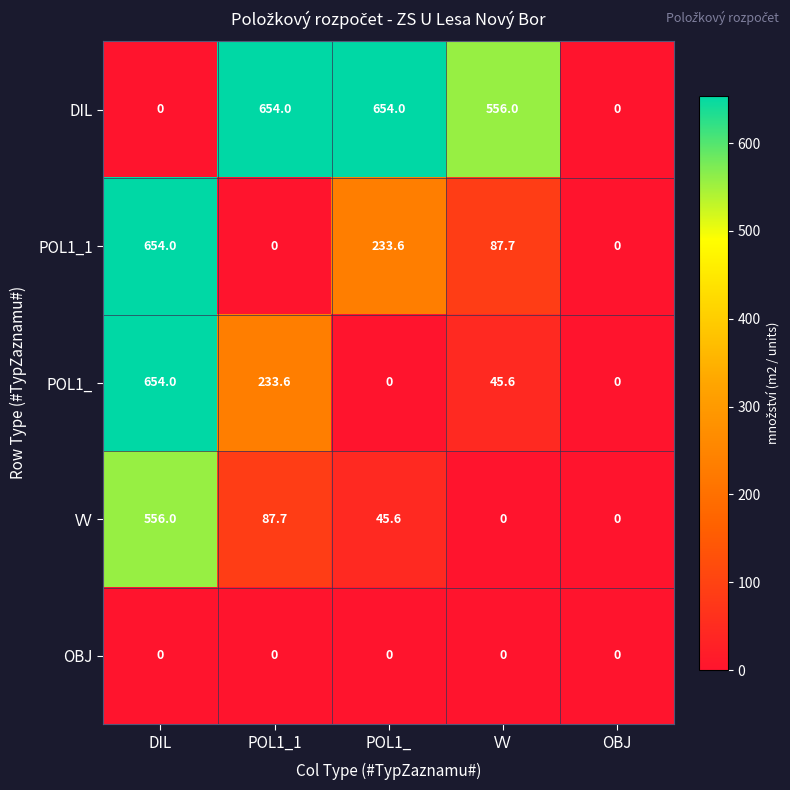

Reading left to right, extract all data points from this chart.

DIL: 0.0	654.0	654.0	556.0	0.0
POL1_1: 654.0	0.0	233.6	87.7	0.0
POL1_: 654.0	233.6	0.0	45.6	0.0
VV: 556.0	87.7	45.6	0.0	0.0
OBJ: 0.0	0.0	0.0	0.0	0.0